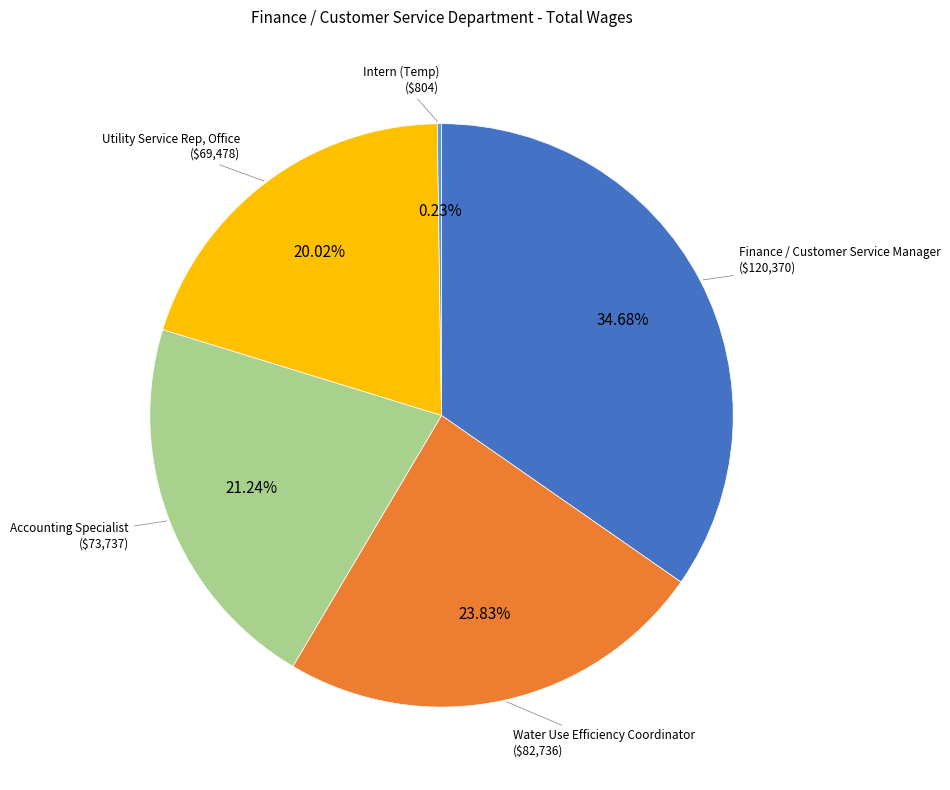

What percentage is the Accounting Specialist slice, to the nearest percent?

21%